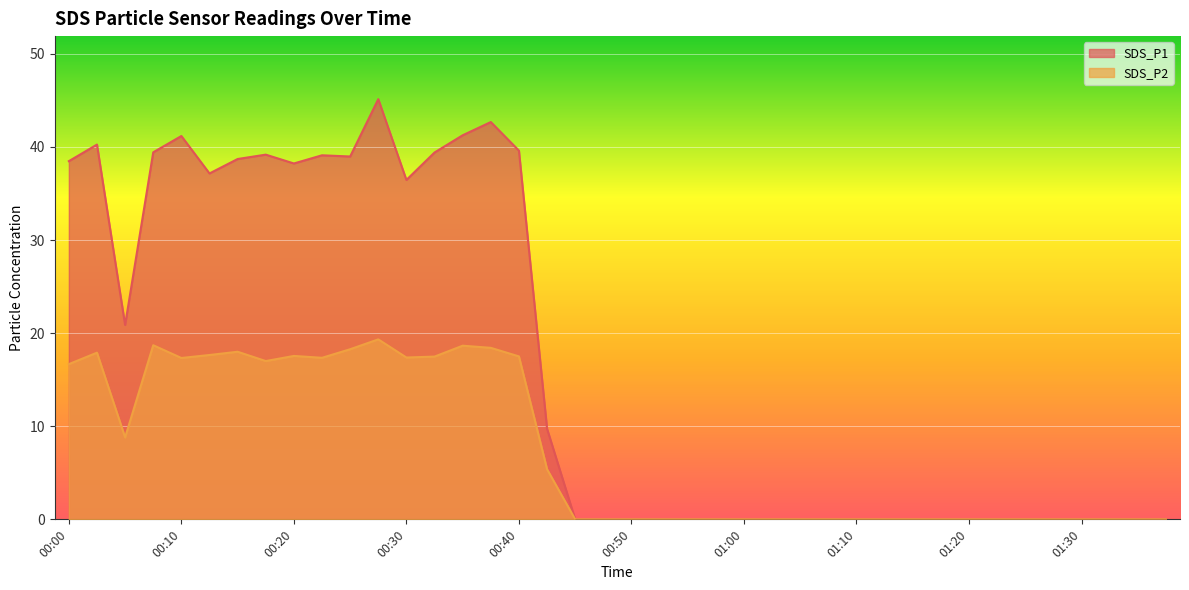

How many values in SDS_P1 are above zero?

18